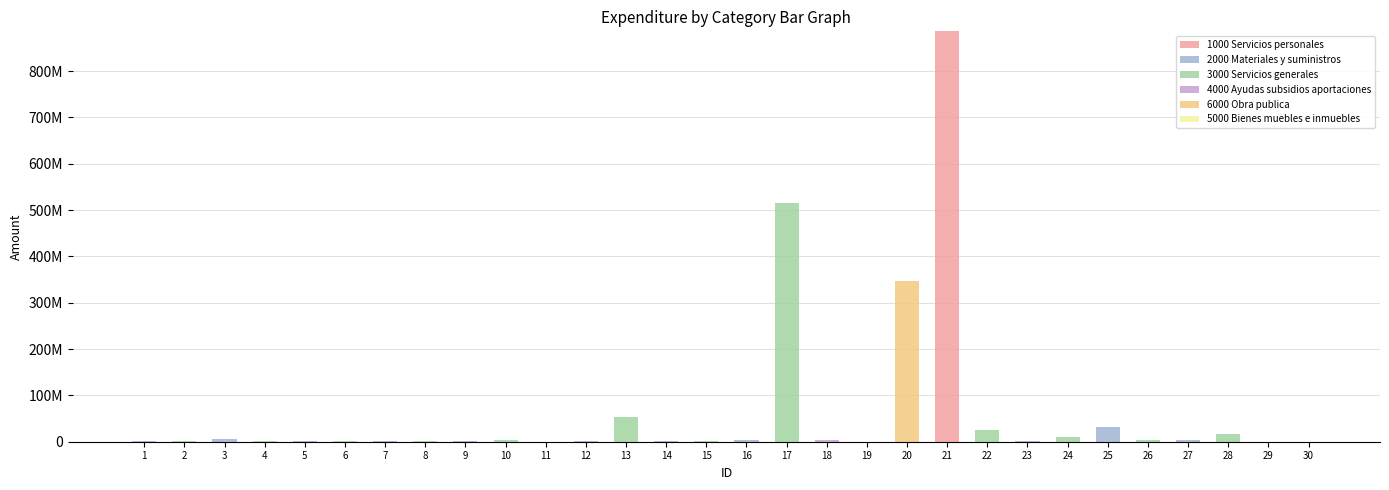

List the series in order of their peak value, highest first.

1000 Servicios personales, 3000 Servicios generales, 6000 Obra publica, 2000 Materiales y suministros, 4000 Ayudas subsidios aportaciones, 5000 Bienes muebles e inmuebles